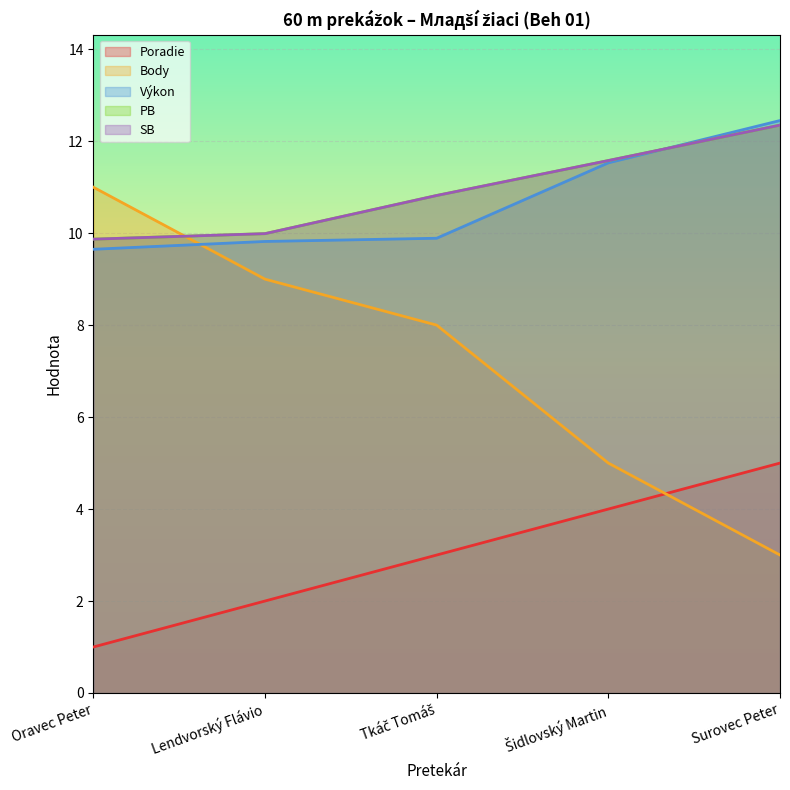

Where does the PB series first go above 10?

Tkáč Tomáš